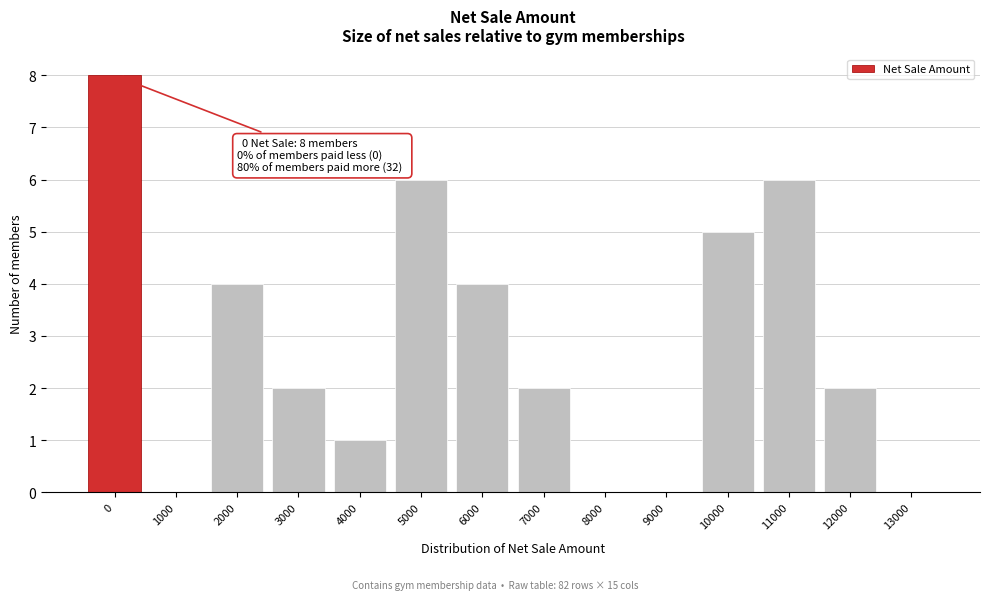

Reading right to left, extract all data points from this chart.

13000=0	12000=2	11000=6	10000=5	9000=0	8000=0	7000=2	6000=4	5000=6	4000=1	3000=2	2000=4	1000=0	0=8